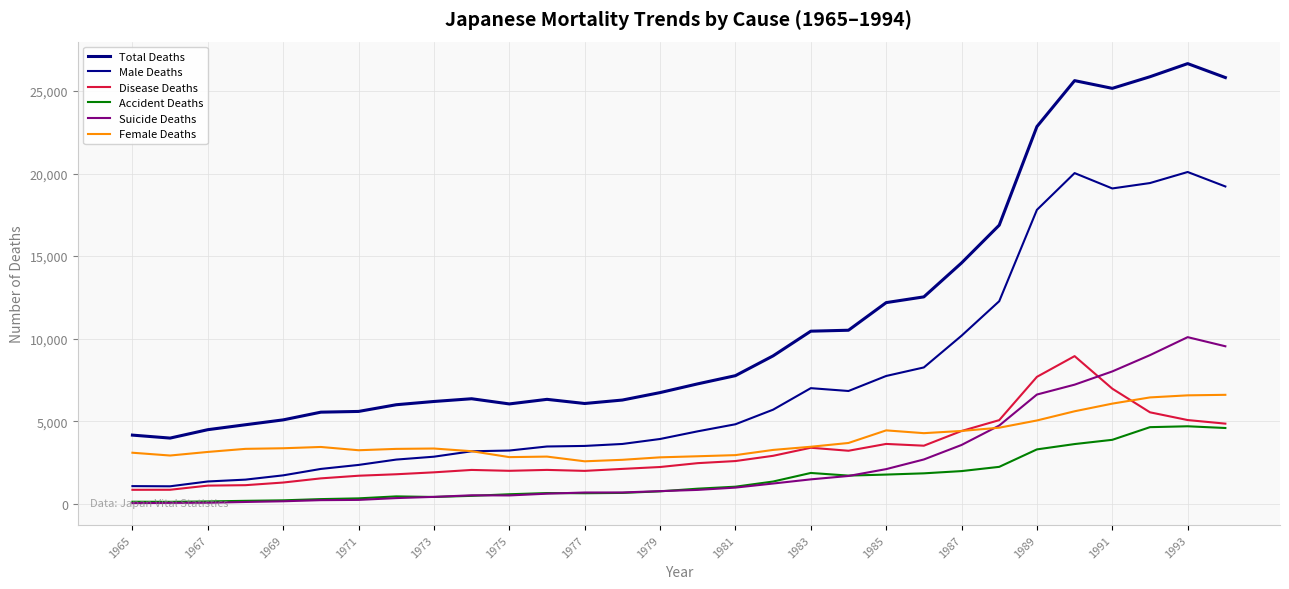

How many lines are shown in the chart?

6